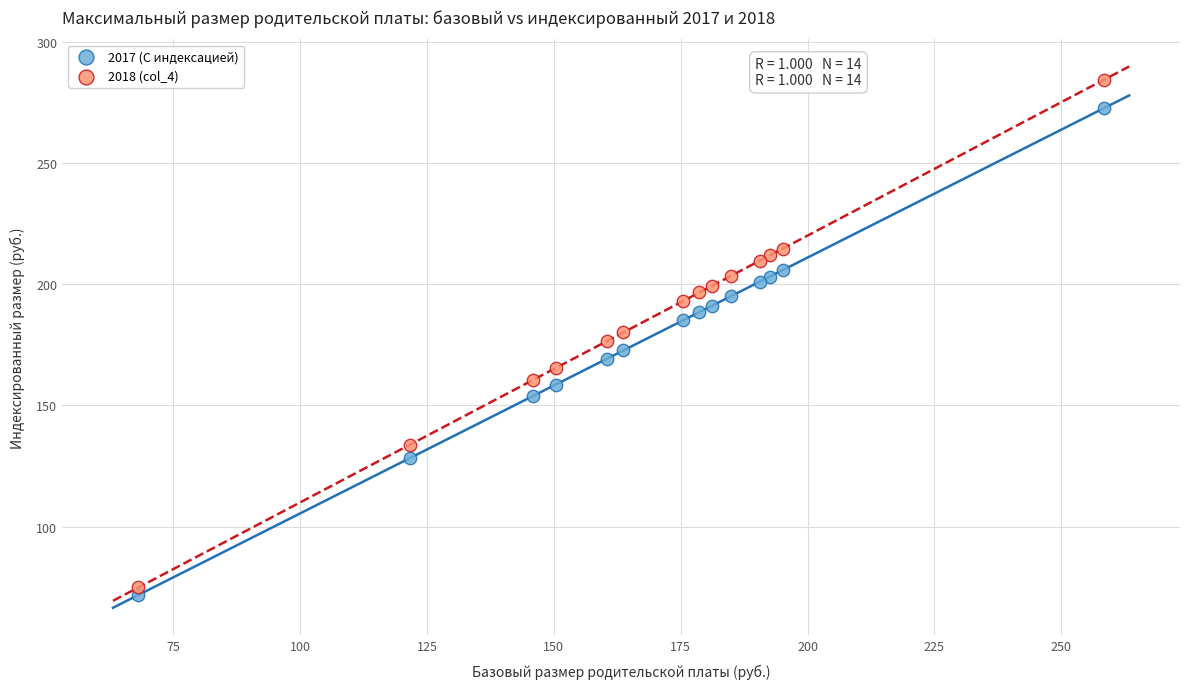

What are all the series names shown in the legend?

2017 (С индексацией), 2018 (col_4)